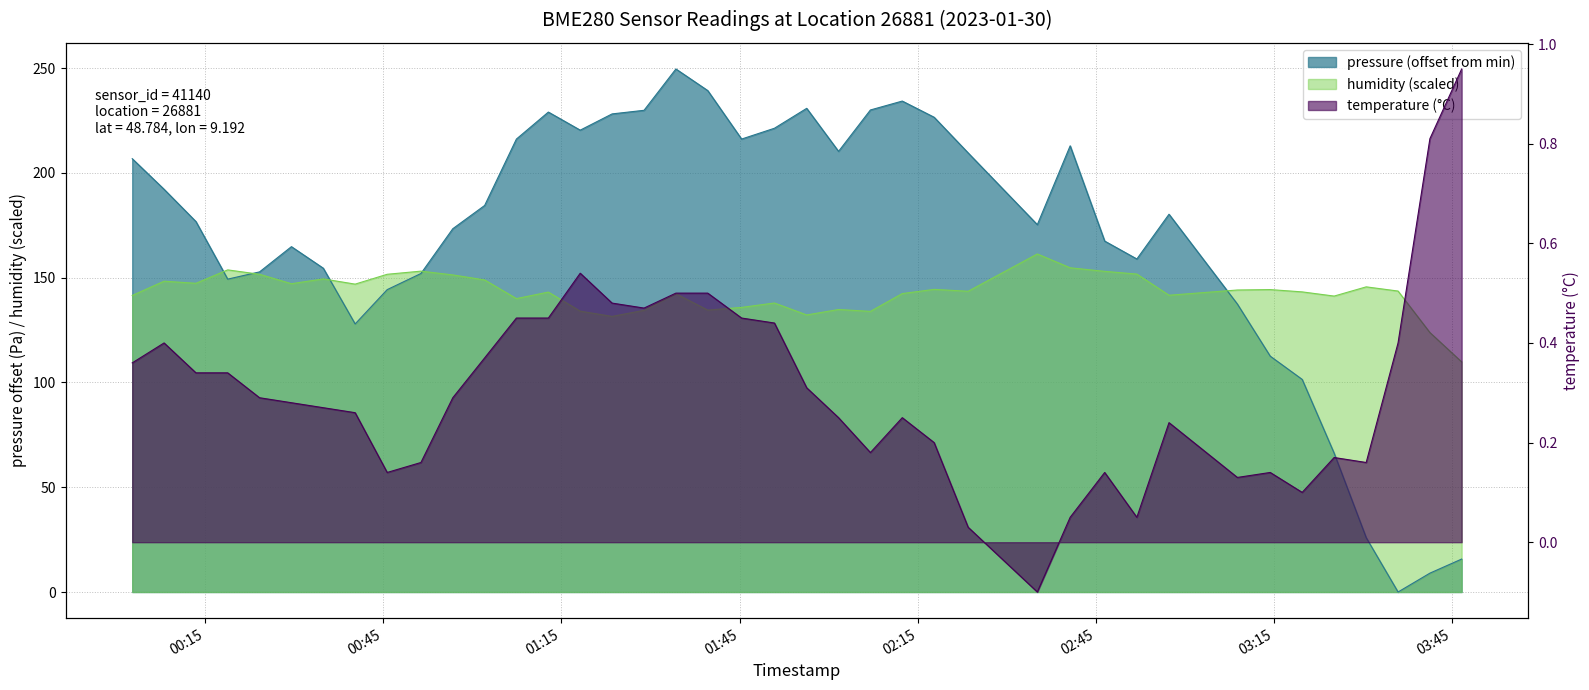

What is the label of the 23rd point from the left?

2023-01-30T02:01:41